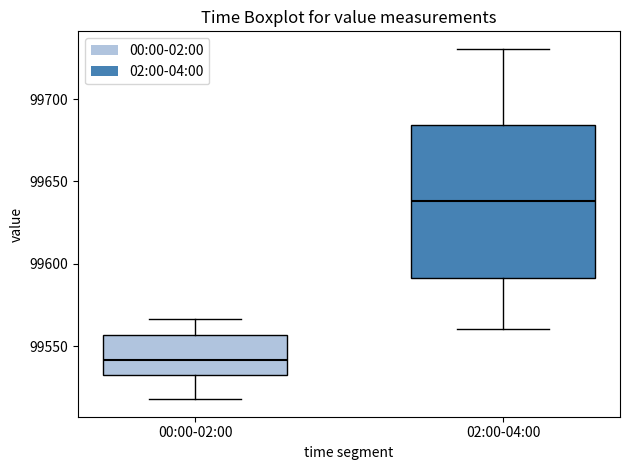

Reading left to right, transcribe this box plot: for each box, give where its median line is, the range the box spans, and where its two whiskers end, as read against the y-axis. The values are not printed on the chart, so give them approximately, as read against the axis.

00:00-02:00: median 99540, box 99530 to 99555, whiskers 99520 to 99565
02:00-04:00: median 99640, box 99590 to 99685, whiskers 99560 to 99730